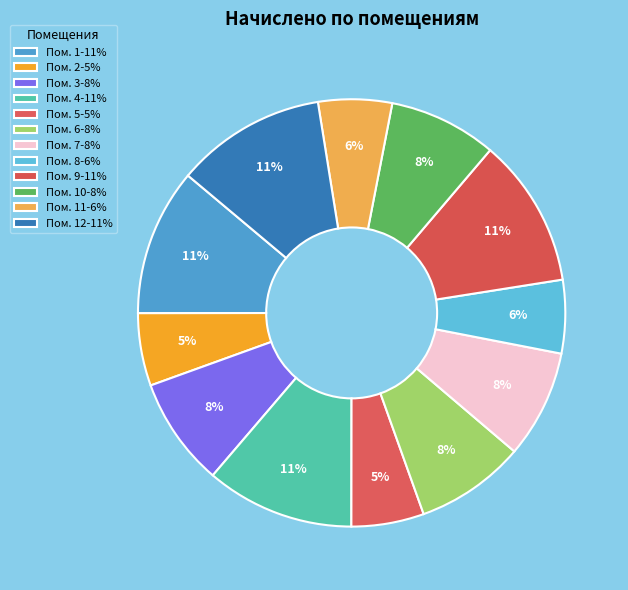

Which category has the smallest portion of the pie?

2